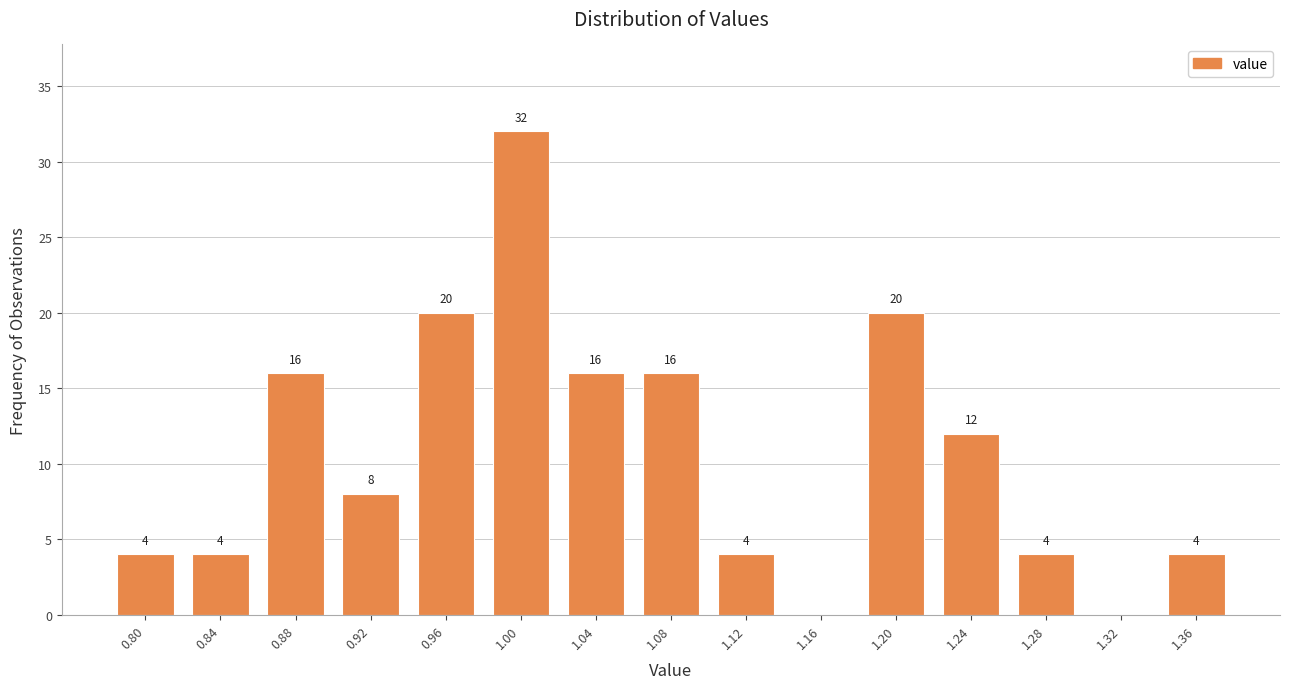

Reading left to right, extract all data points from this chart.

0.80=4	0.84=4	0.88=16	0.92=8	0.96=20	1.00=32	1.04=16	1.08=16	1.12=4	1.16=0	1.20=20	1.24=12	1.28=4	1.32=0	1.36=4